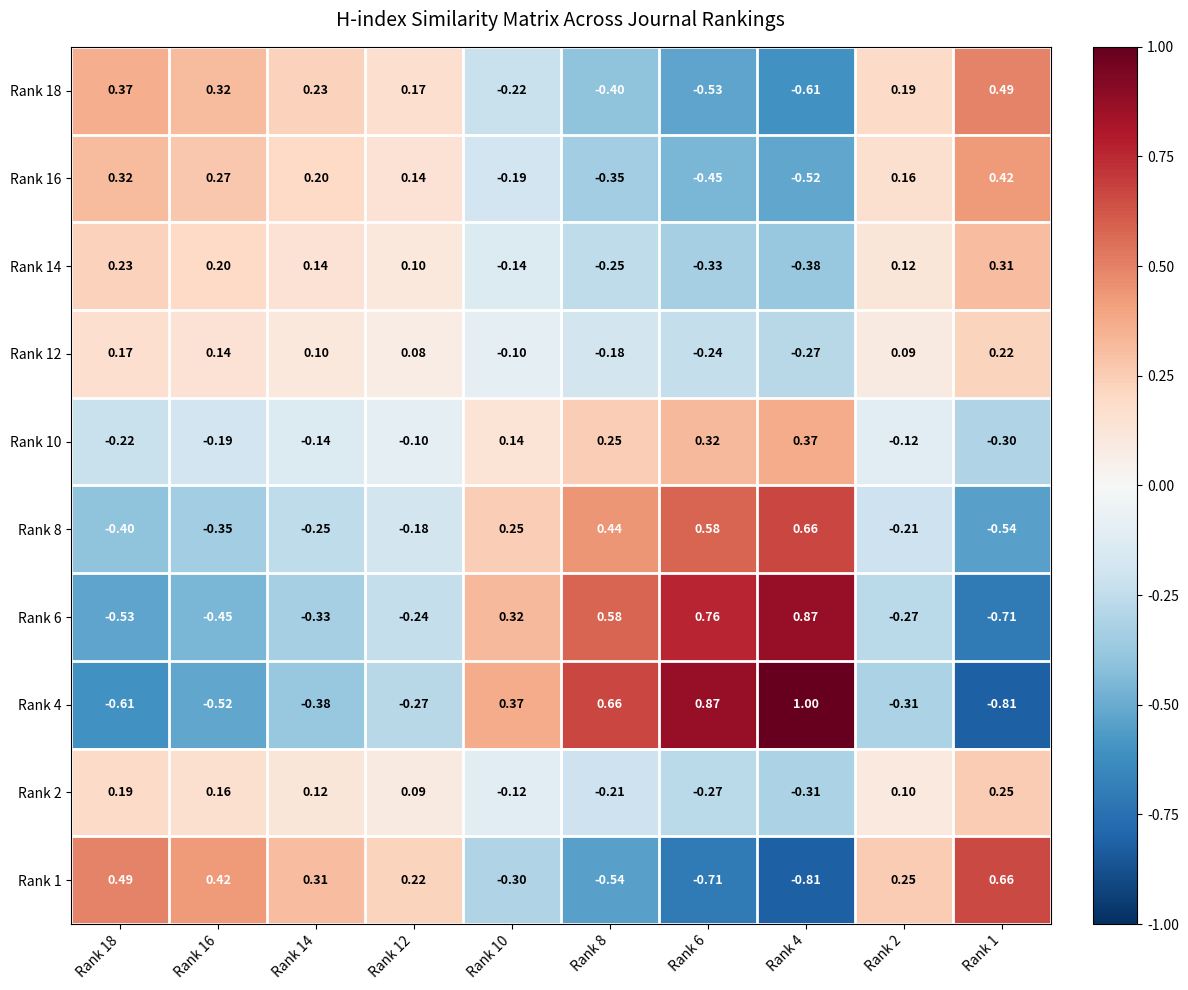

Is the value of Rank 8 at Rank 18 greater than the value of Rank 2 at Rank 18?

No